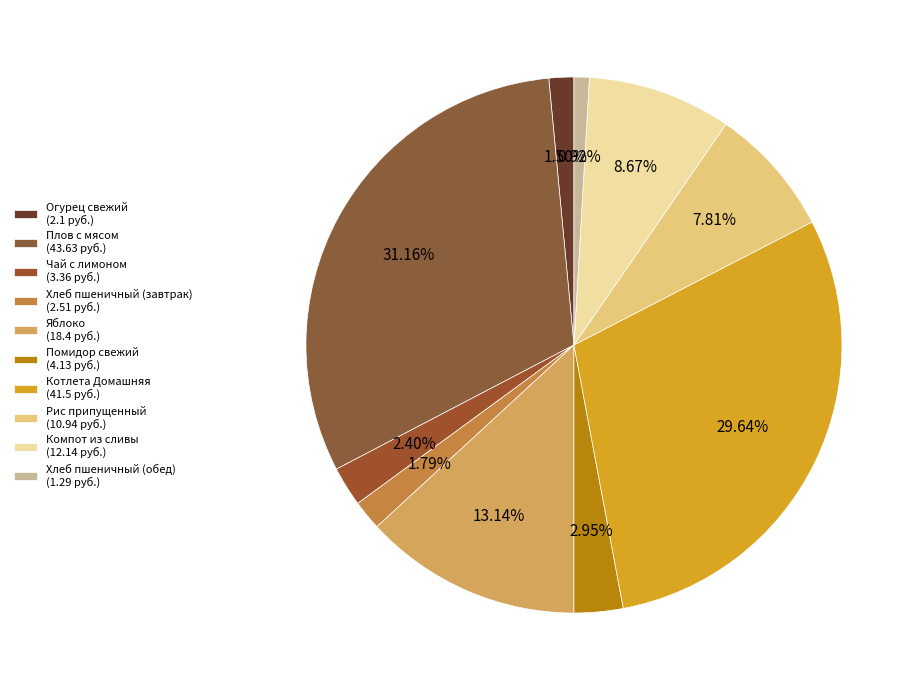

Count the number of slices in the pie.

10